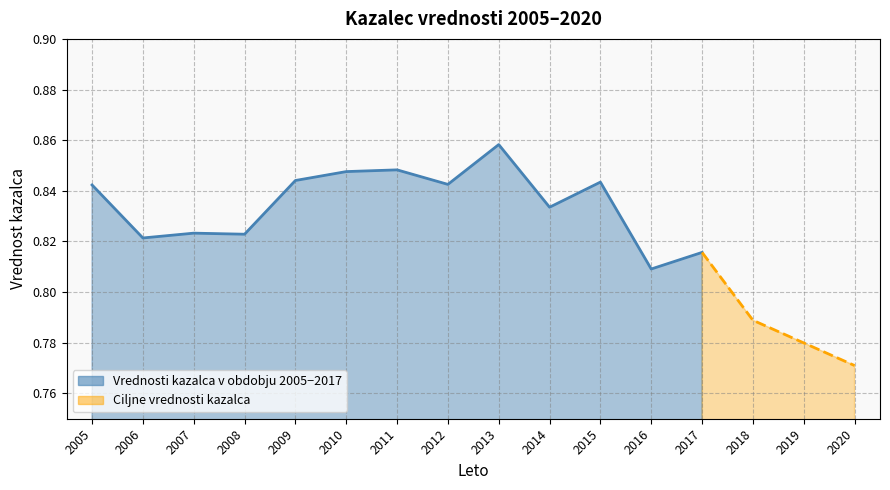

How many points are lower than both their immediate neighbors (excluding endpoints)?

5